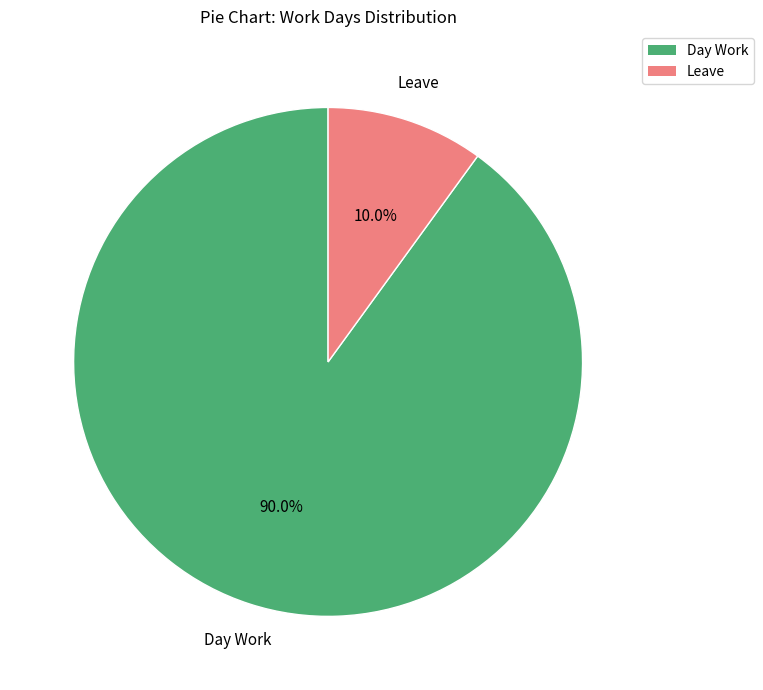

Between Day Work and Leave, which is larger?

Day Work